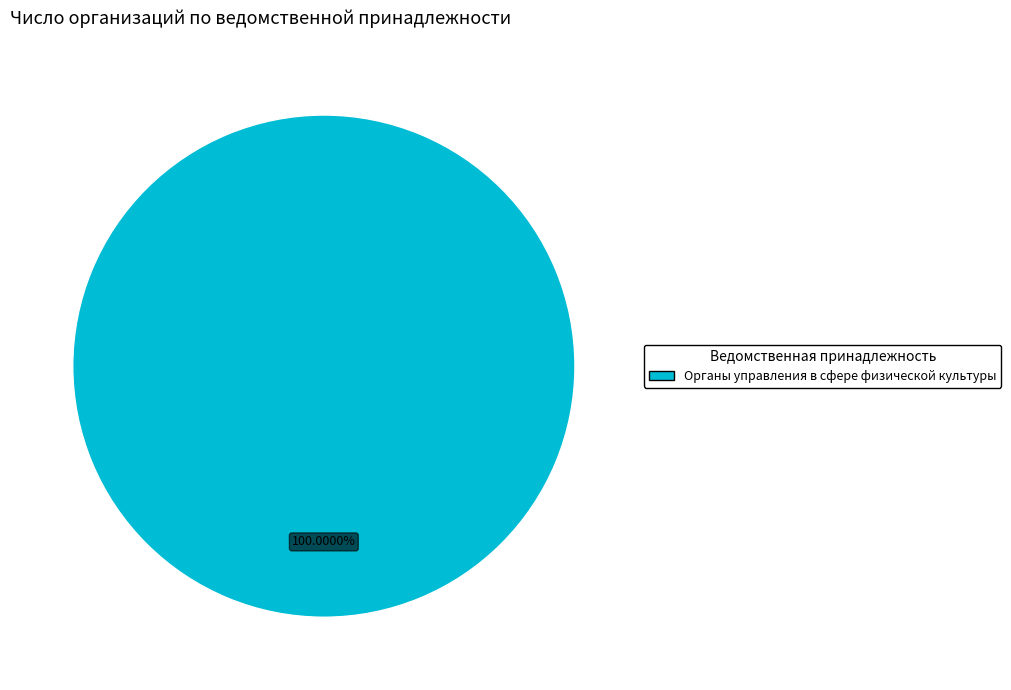

Is there a majority slice in this chart?

Yes